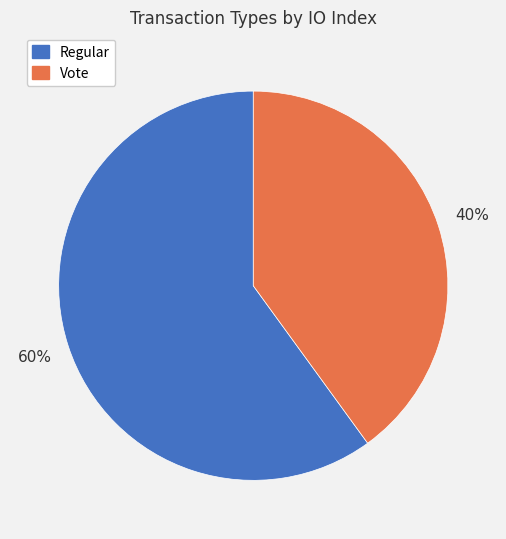

To the nearest percent, what is the average slice percentage?

50%